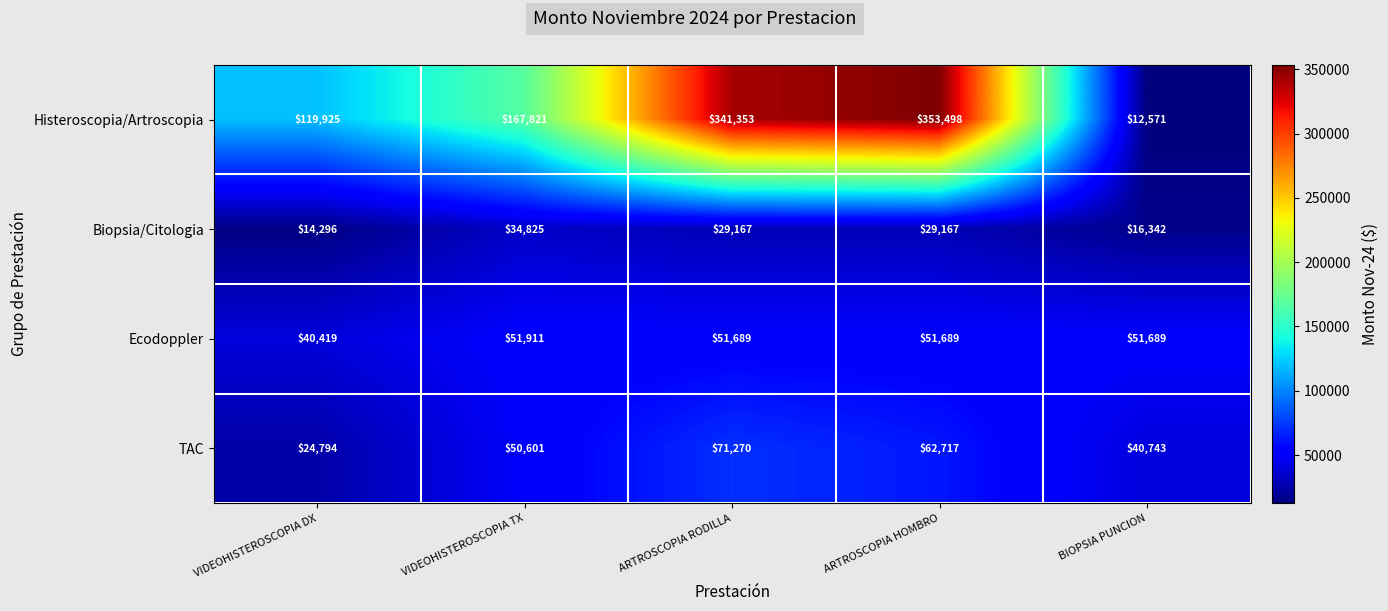

What is the spread (max minus min) of values at ARTROSCOPIA RODILLA?

312186